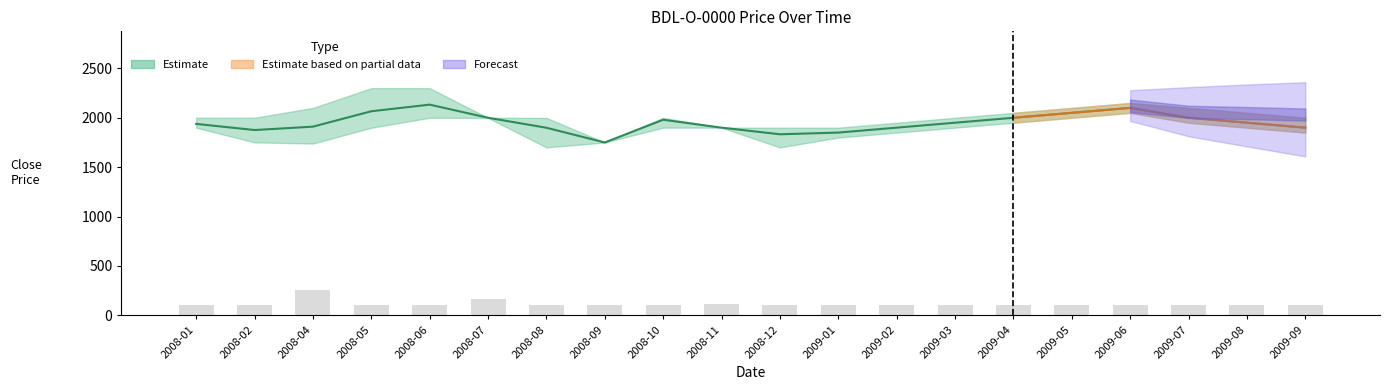

Which label corresponds to the smallest value in the chart?

2008-02